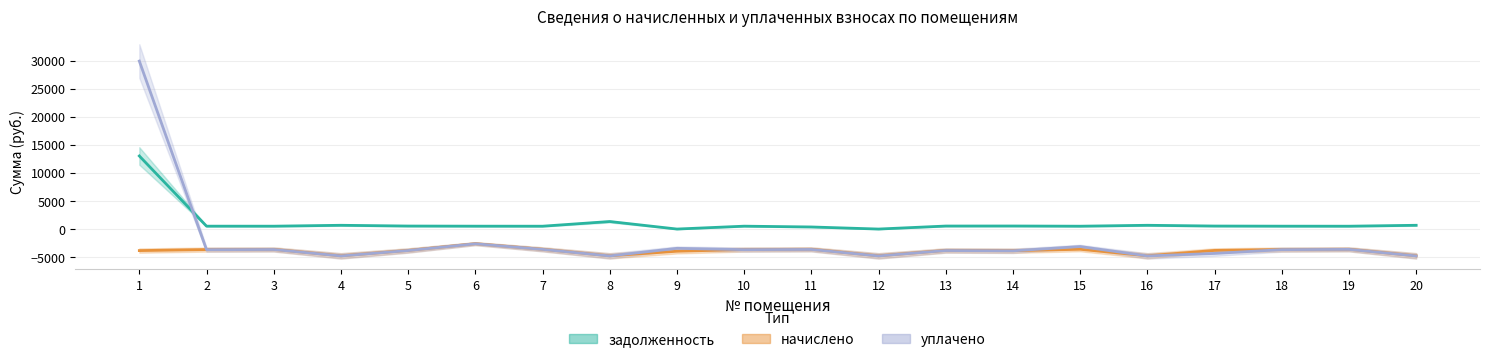

What are all the series names shown in the legend?

задолженность, начислено, уплачено